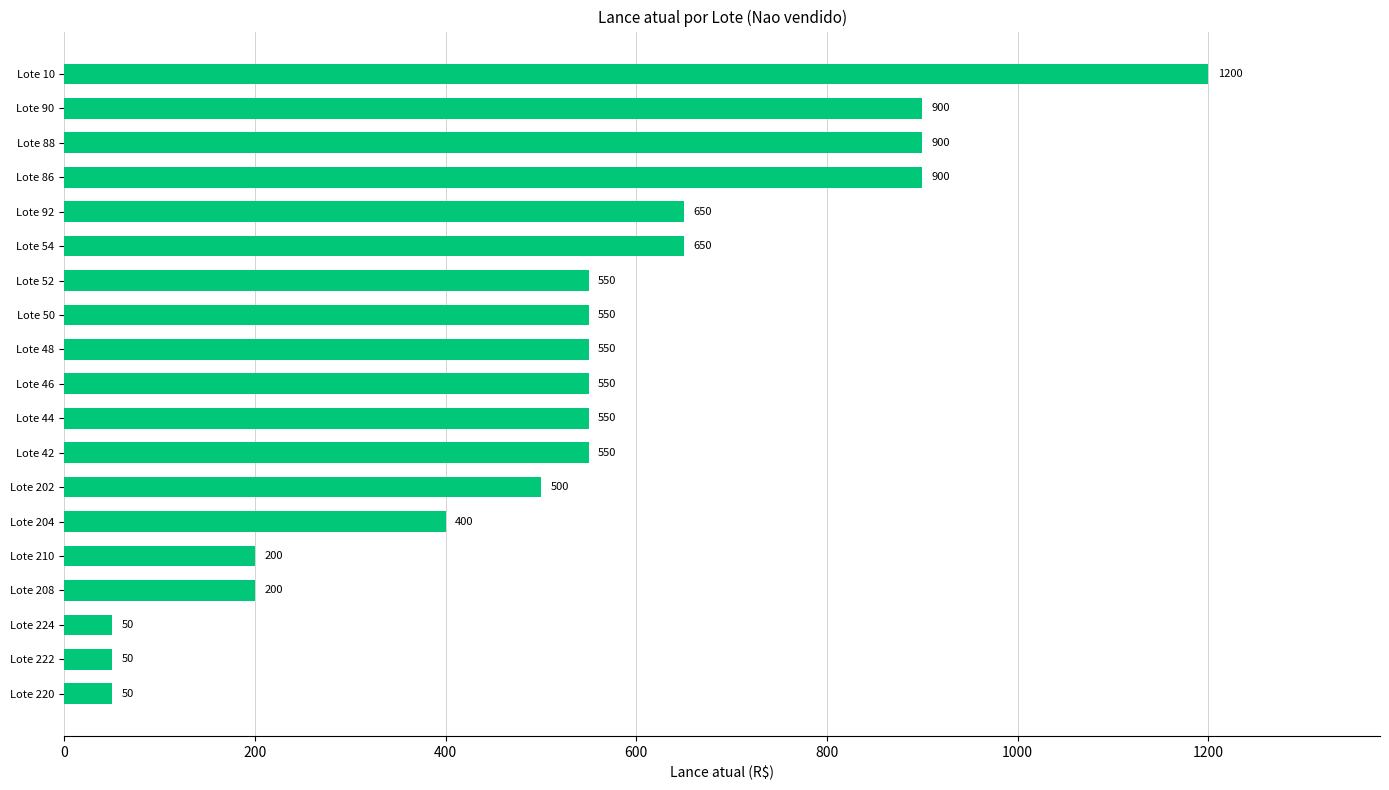

The value at Lote 210 is 282. True or false?

False